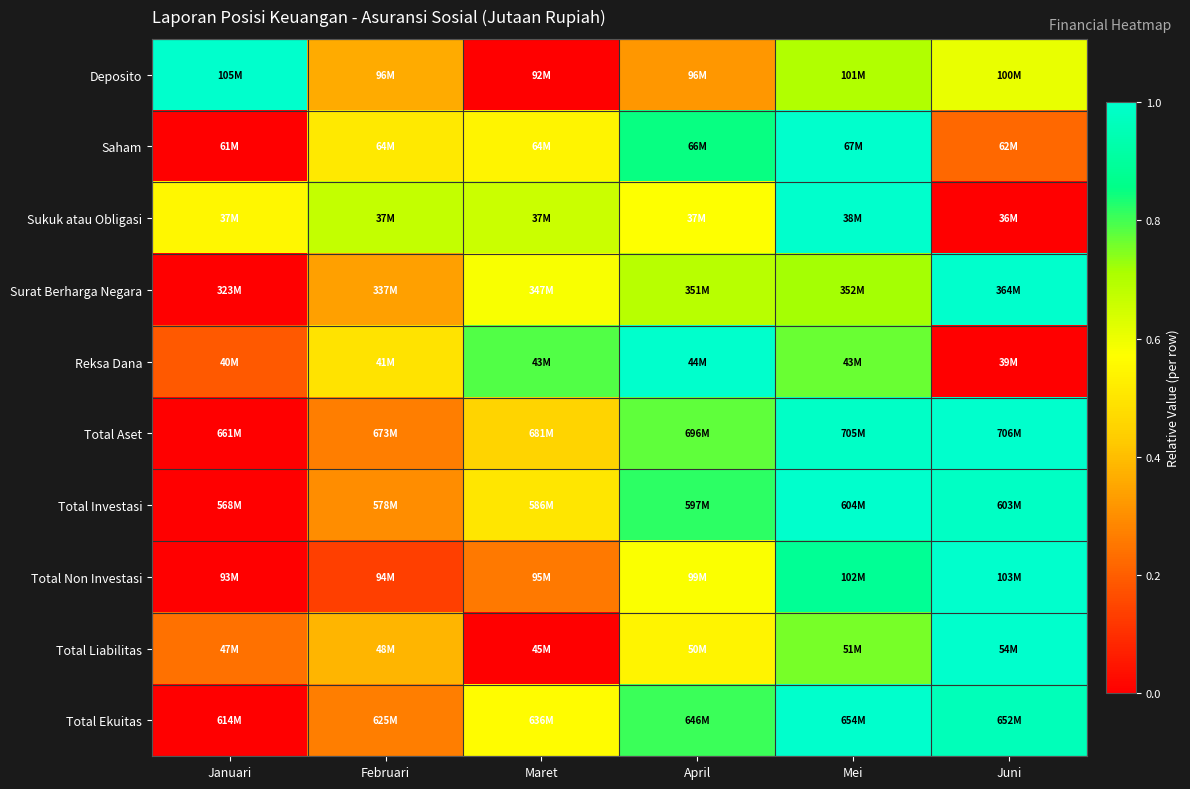

What is the maximum value shown in the chart?

1.0